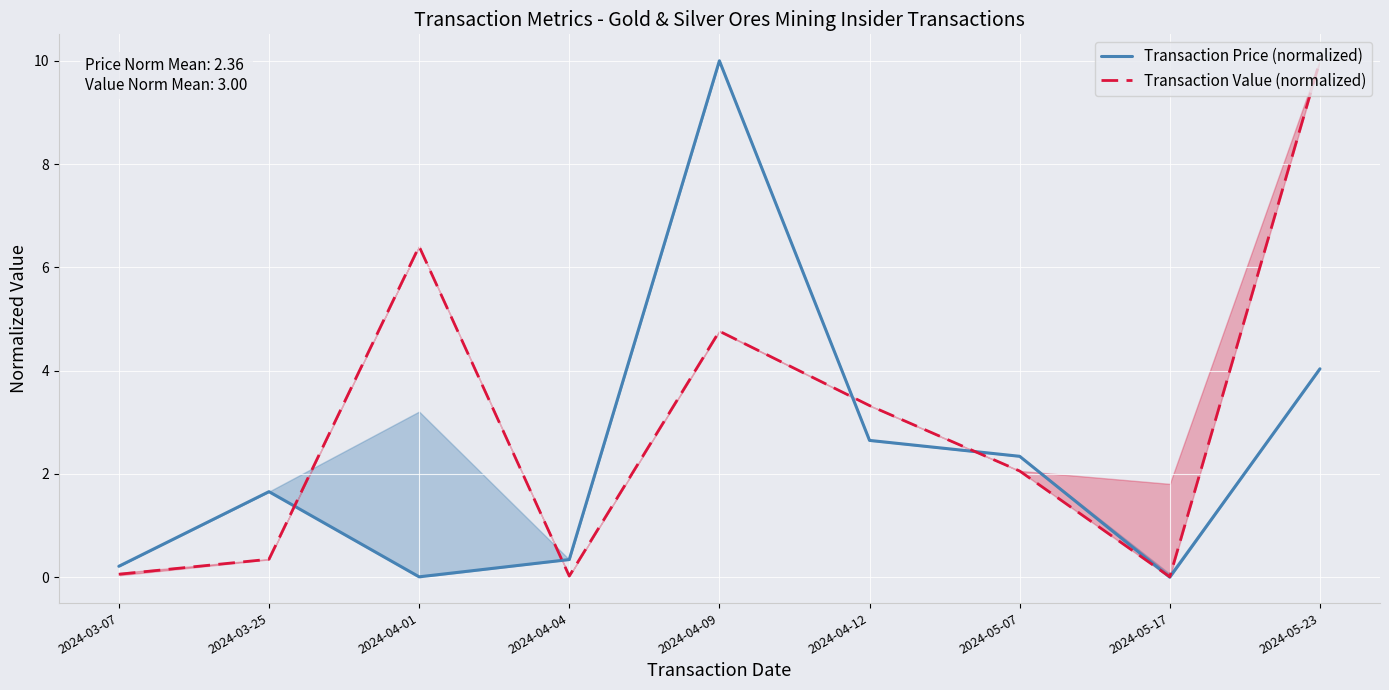

Is it true that Transaction Value (normalized) equals 0.3 at 2024-03-25?

True